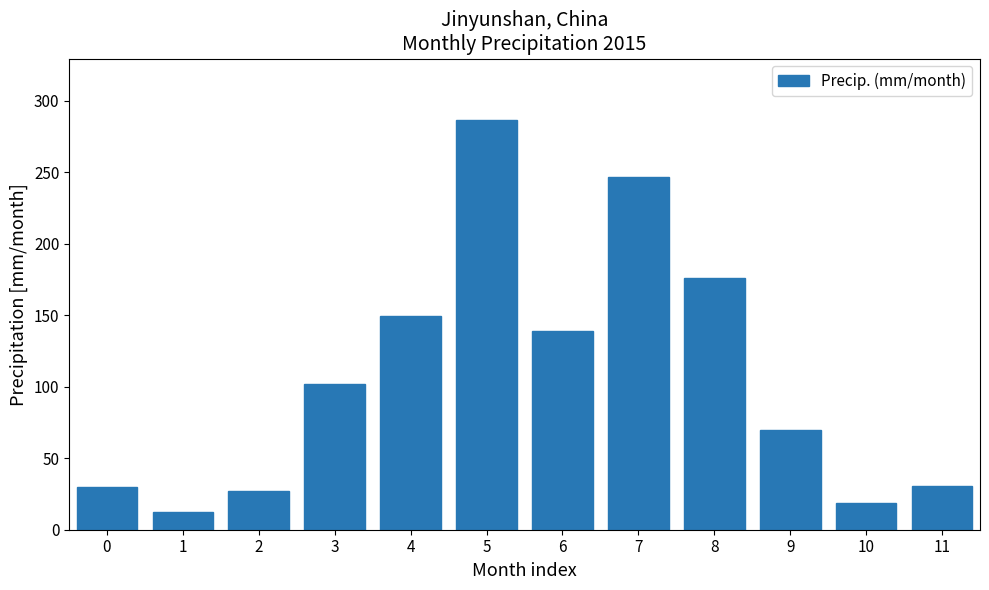

What is the sum of the values at 0 and 2?

56.7